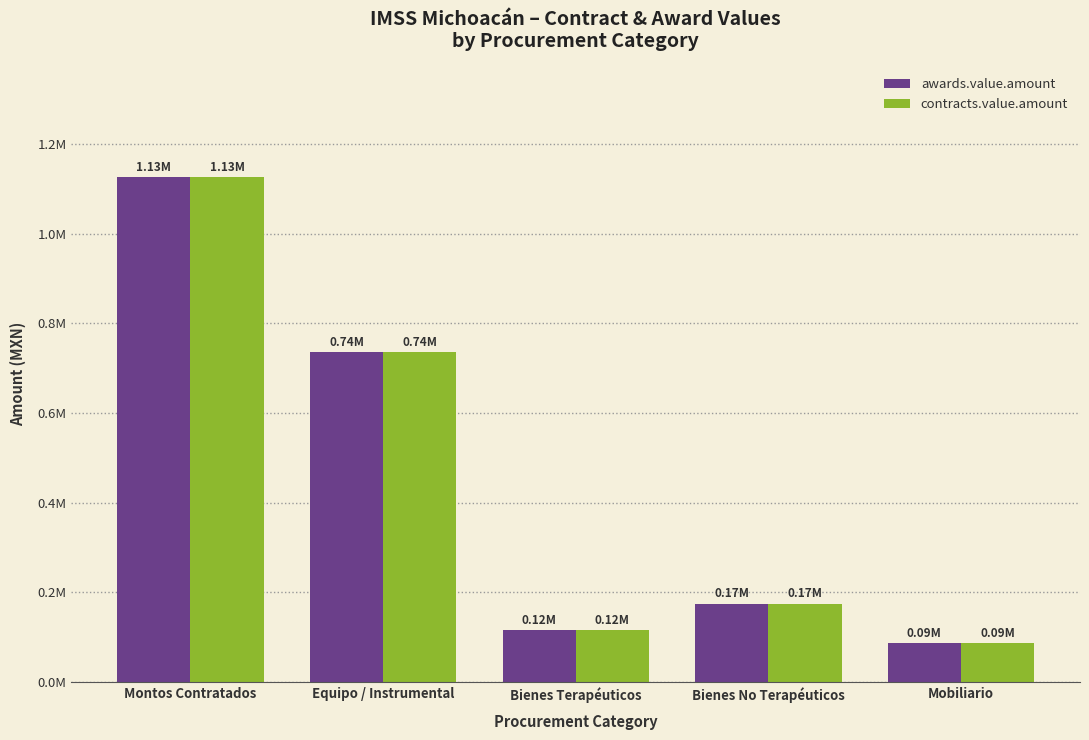

What are all the series names shown in the legend?

awards.value.amount, contracts.value.amount